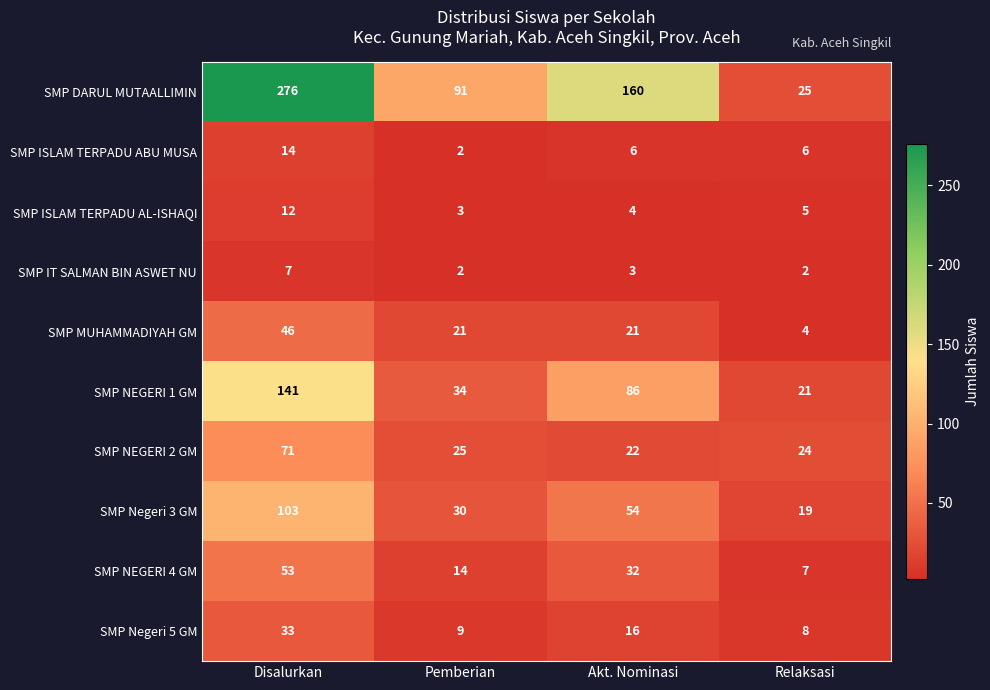

What is the spread (max minus min) of values at Pemberian?

89